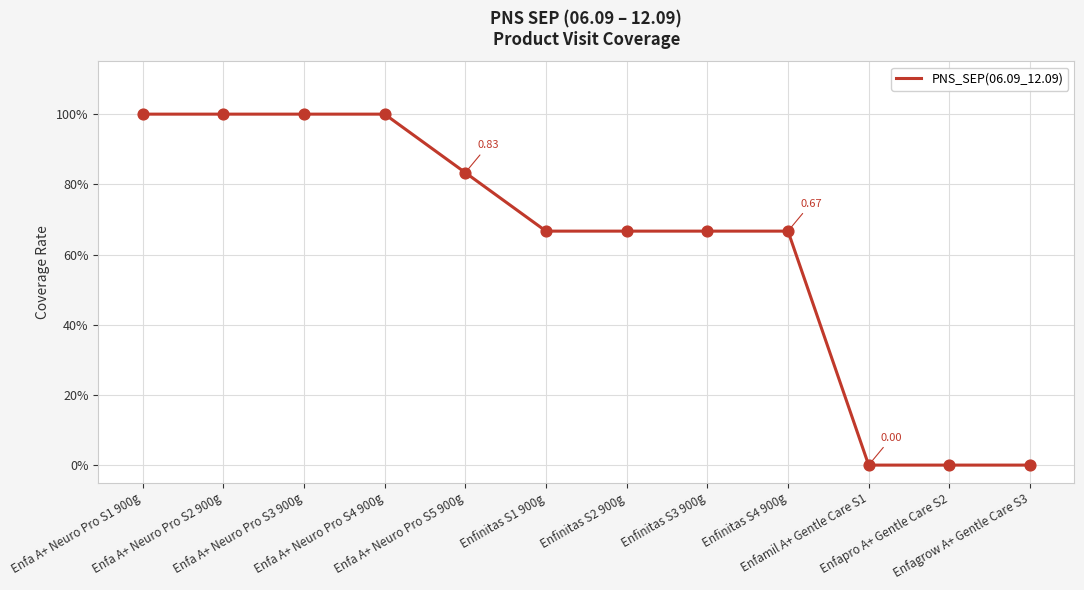

Which has a higher value, Enfa A+ Neuro Pro S5 900g or Enfinitas S3 900g?

Enfa A+ Neuro Pro S5 900g